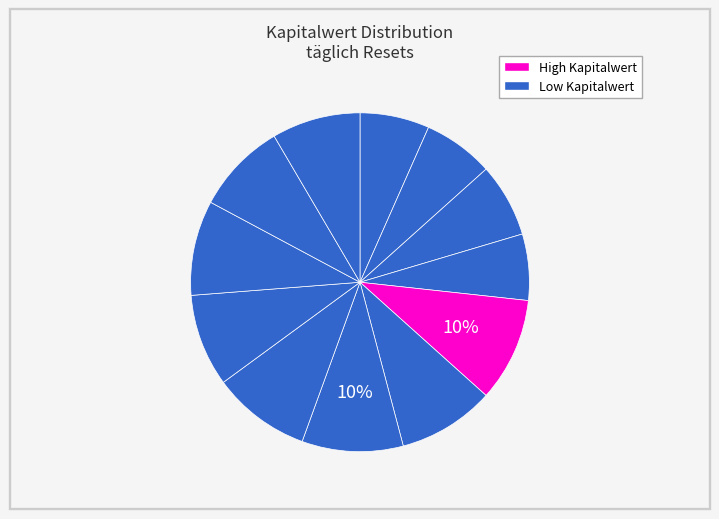

Count the number of slices in the pie.

12